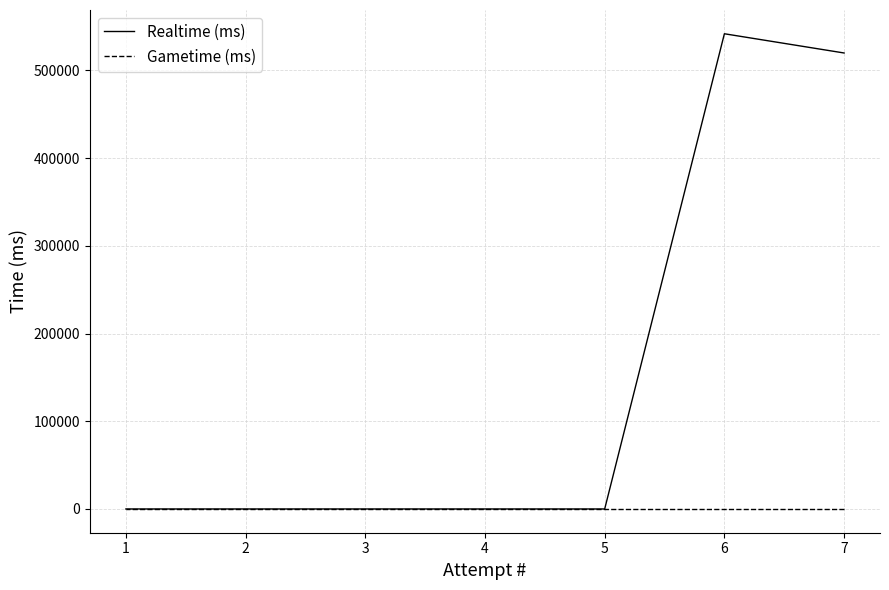

True or false: Realtime (ms) and Gametime (ms) cross at least once.

False